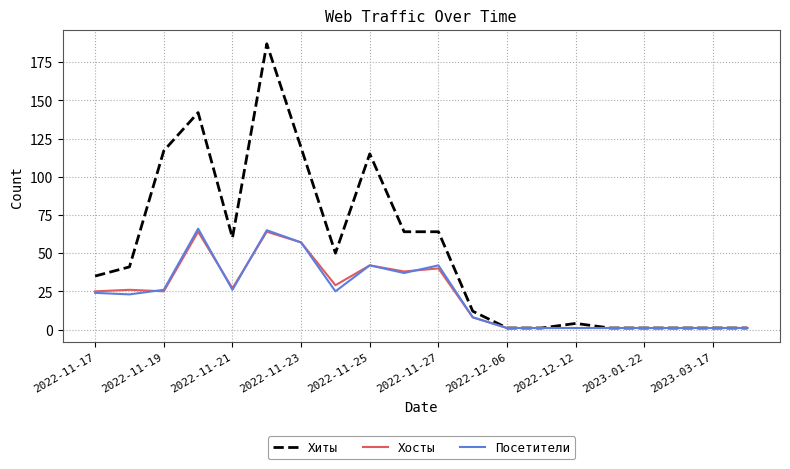

What are all the series names shown in the legend?

Хиты, Хосты, Посетители